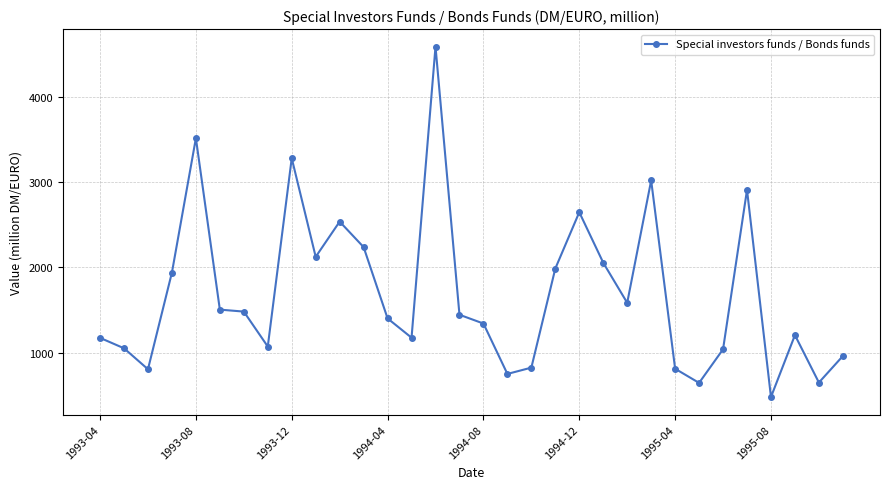

True or false: the data has more than 1 interior local peaks.

True